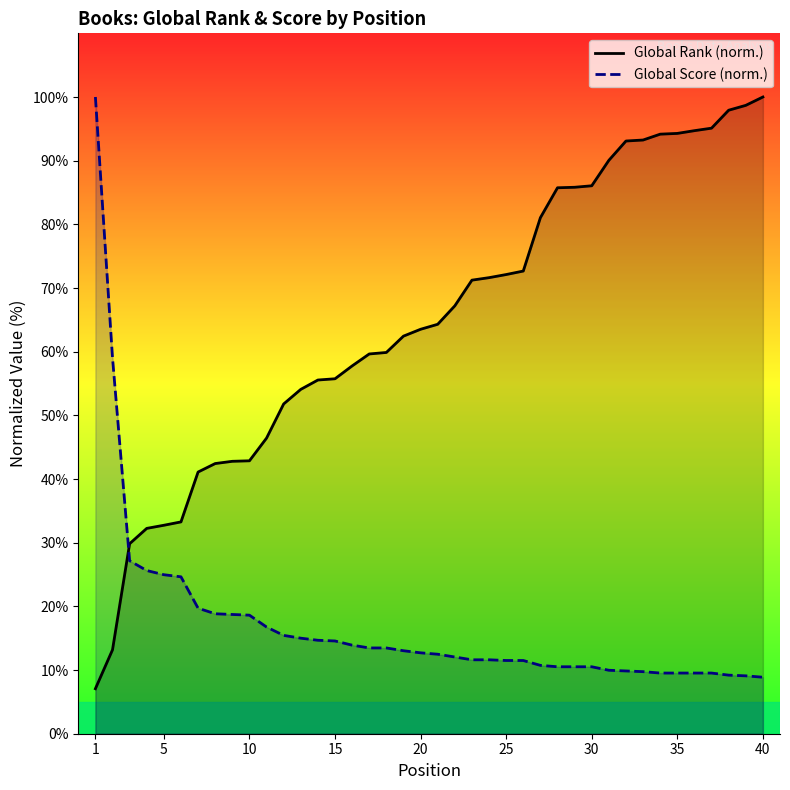

What is the average value of the Global Score (norm.) series?

17.2